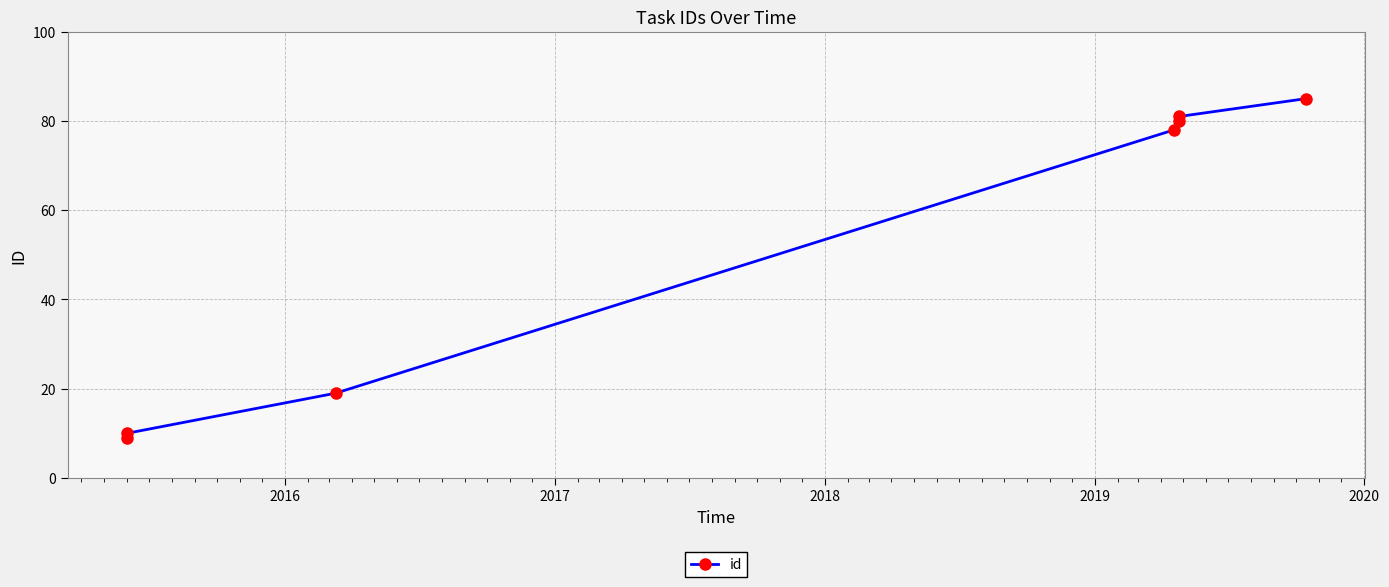

What is the value of the 3rd point from the left?

19